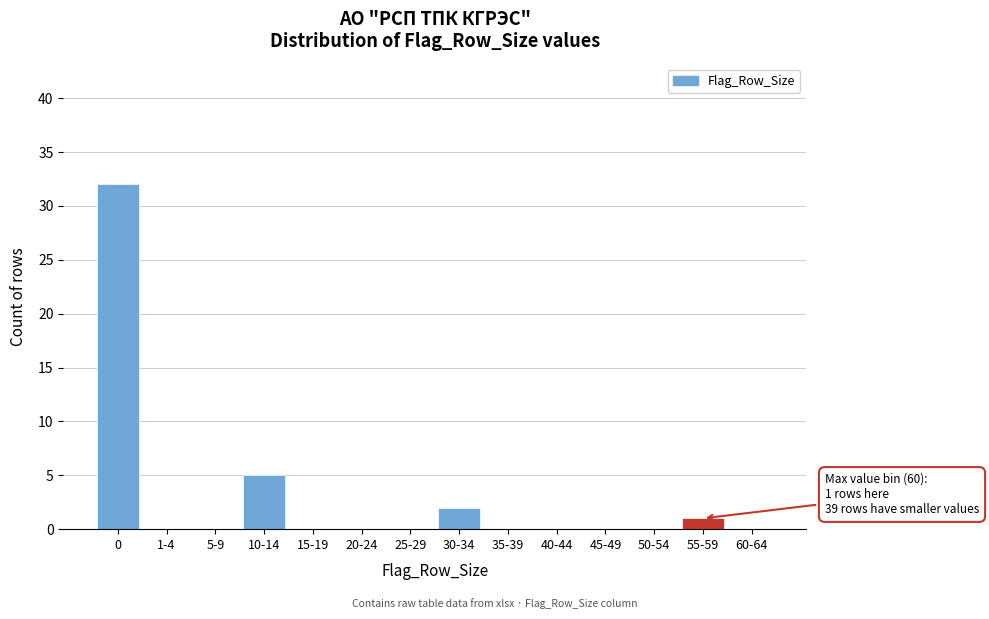

Reading left to right, what are all the values shown in this chart?

0=32	1-4=0	5-9=0	10-14=5	15-19=0	20-24=0	25-29=0	30-34=2	35-39=0	40-44=0	45-49=0	50-54=0	55-59=1	60-64=0